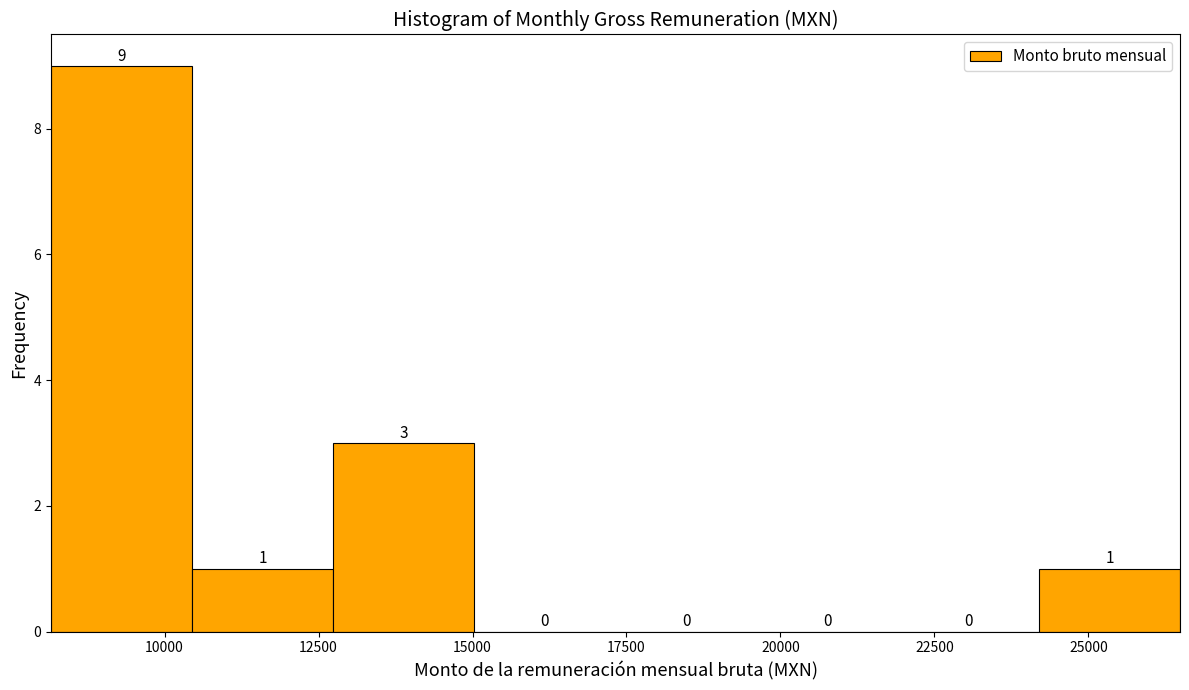

Reading left to right, transcribe this chart: for each bar, give the range it covers on the x-axis and its height. The bar edges are not printed on the chart, so give them approximately, as read against the axis.

8000 to 10500: 9
10500 to 12500: 1
12500 to 15000: 3
15000 to 17500: 0
17500 to 19500: 0
19500 to 22000: 0
22000 to 24000: 0
24000 to 26500: 1